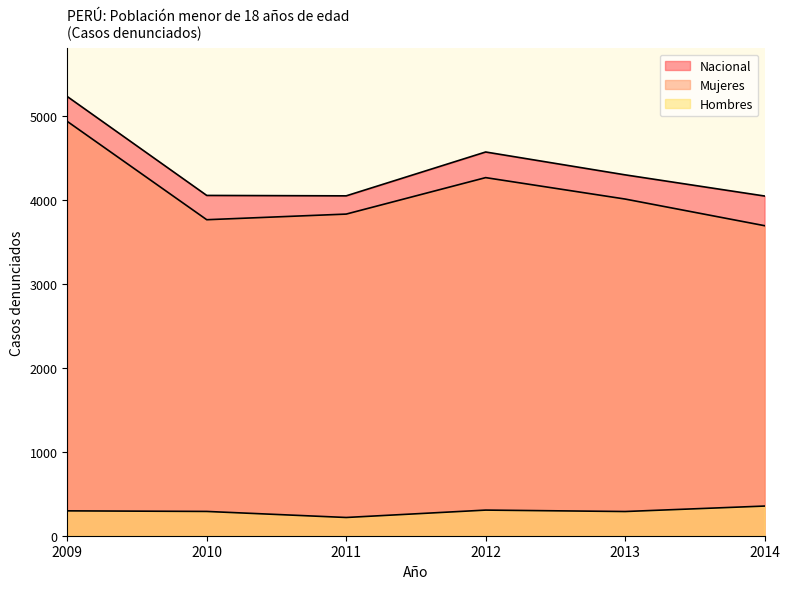

What is the minimum value shown in the chart?

217